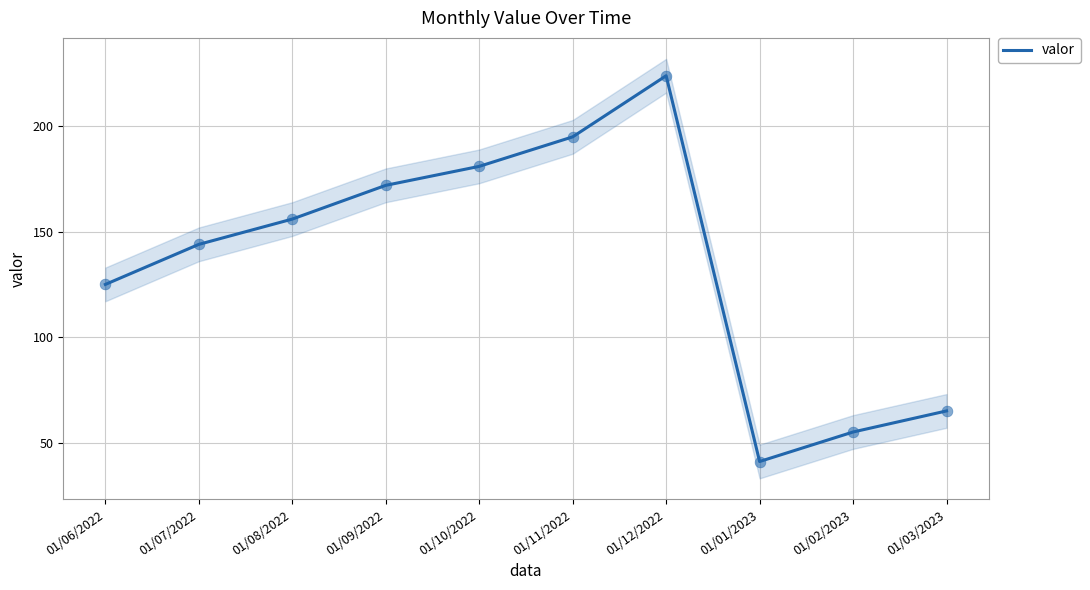

Approximately how many times larger is the value at 01/02/2023 compared to 01/12/2022?

0.2